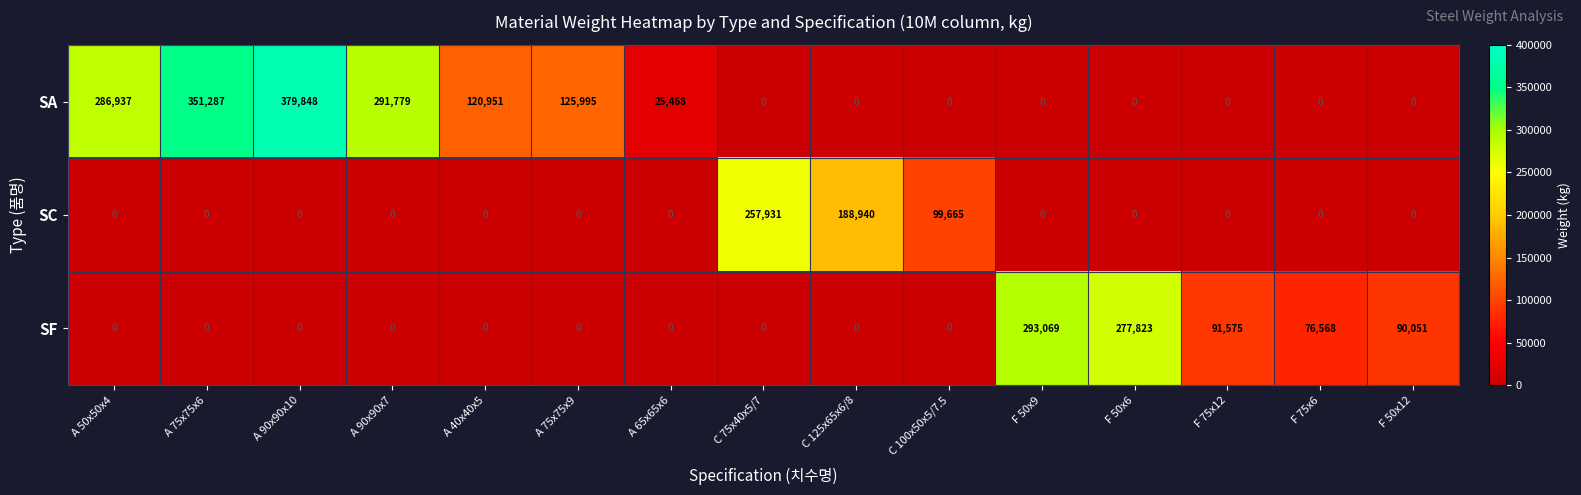

Which series has the largest total across all categories?

SA